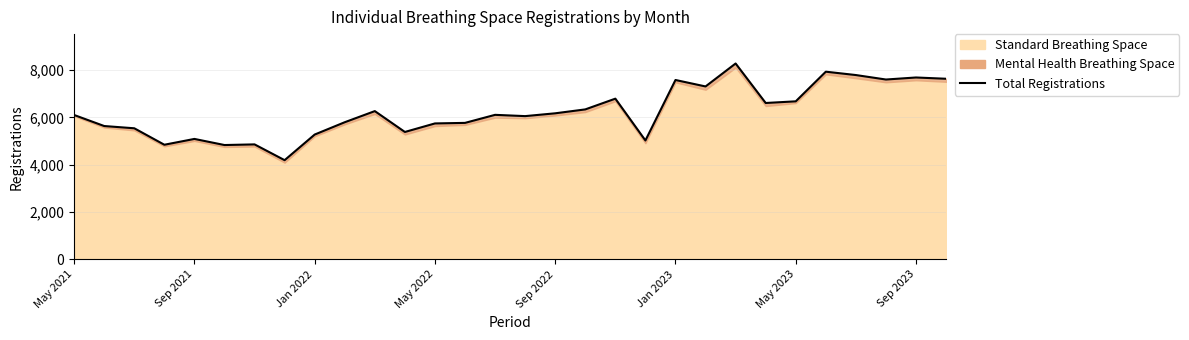

What is the average value?

6234